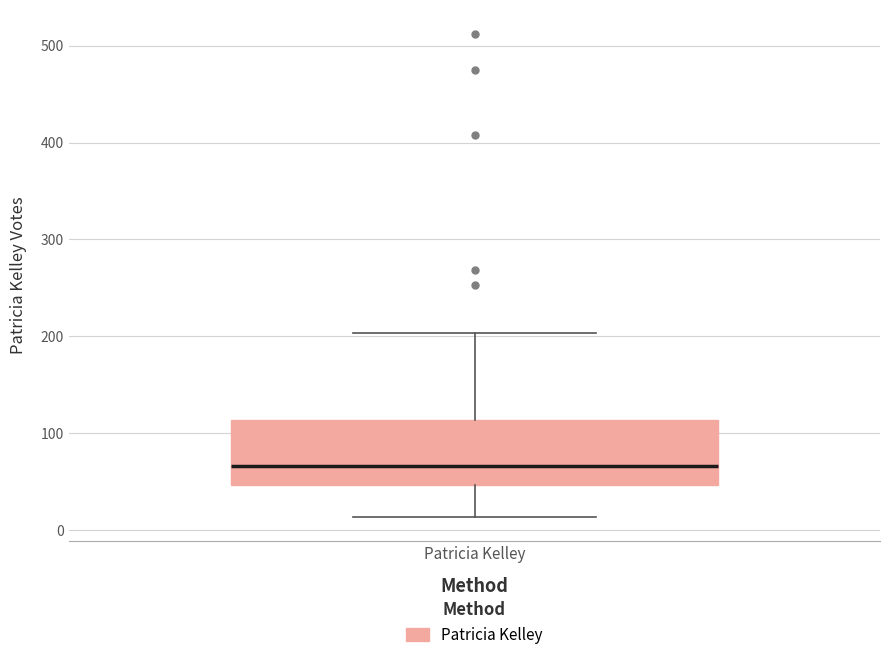

Read this box plot against the y-axis: the position of the median line, the range covered by the box, and the ends of both whiskers. The values are not printed on the chart, so give them approximately, as read against the axis.

median 70, box 50 to 110, whiskers 10 to 200